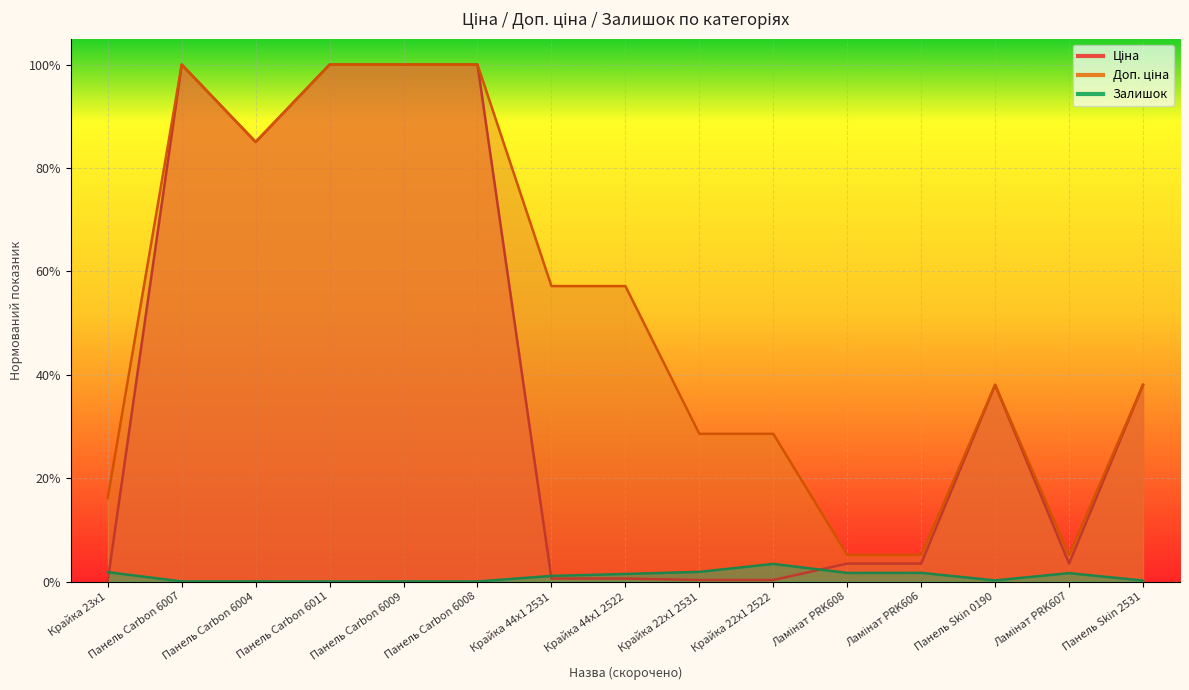

At which category does Залишок reach its first local valley?

Панель Carbon 6011